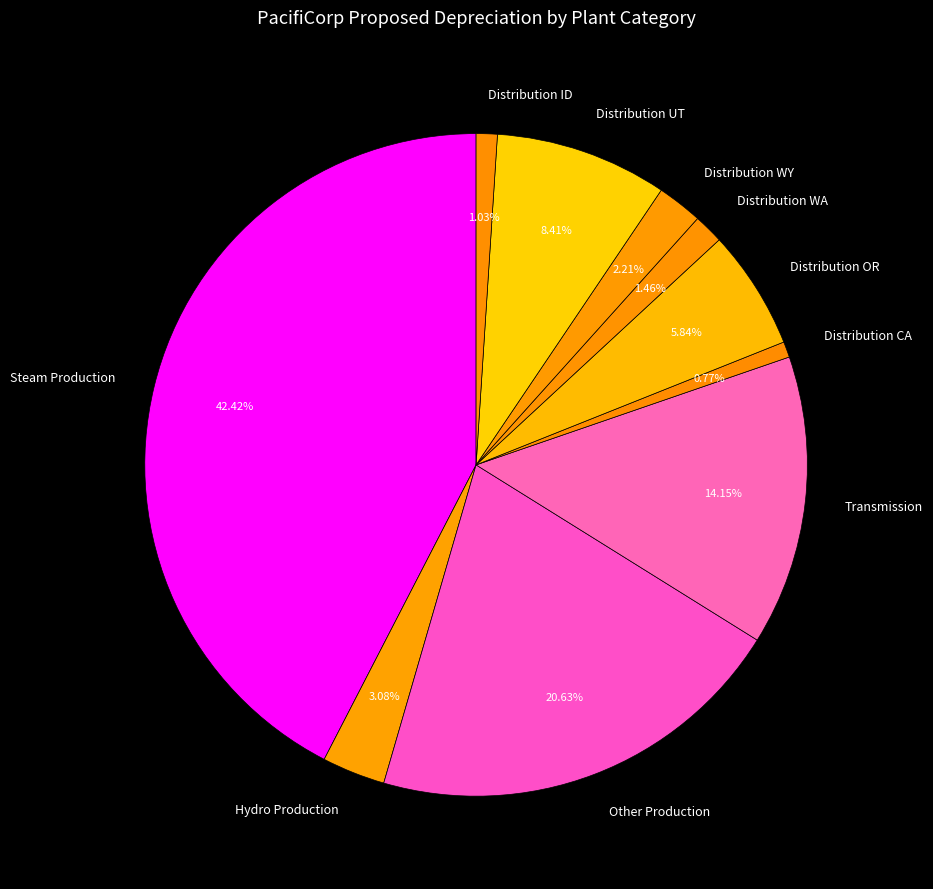

How much of the chart is everything except Distribution CA?

99.2%